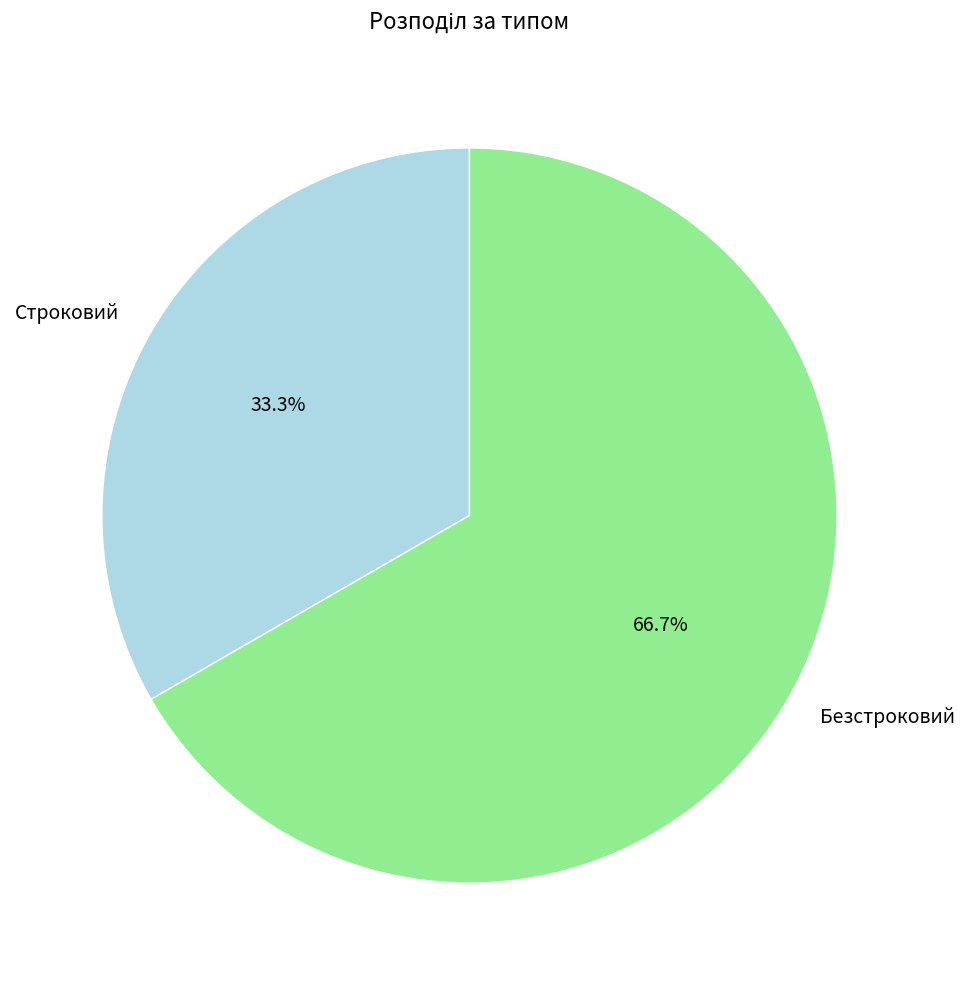

What is the ratio of the value at Безстроковий to the value at Строковий?

2.0